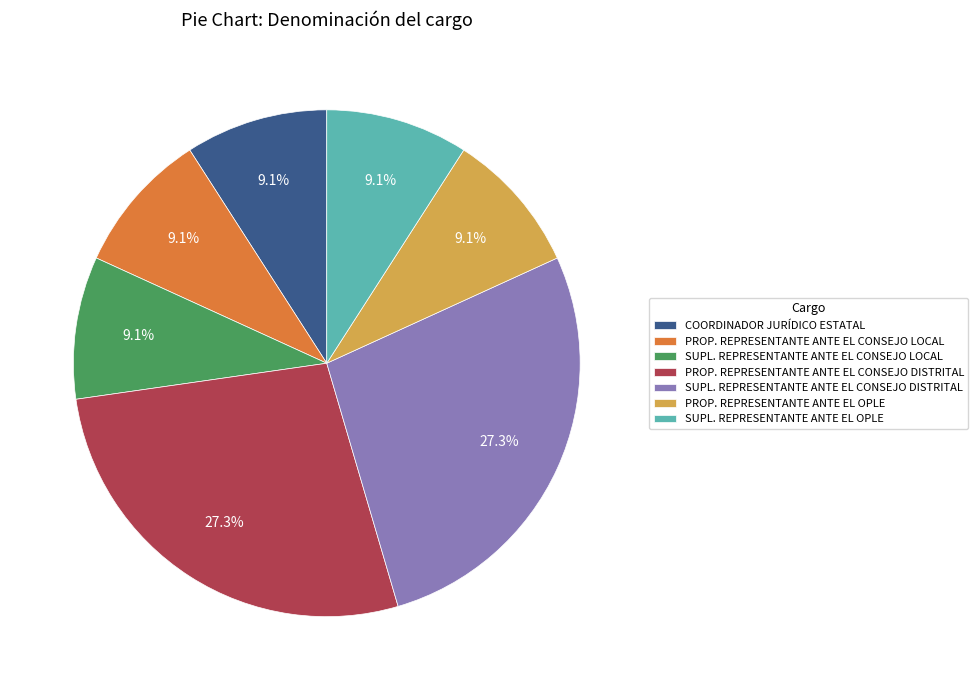

What percentage is the SUPL. REPRESENTANTE ANTE EL OPLE slice, to the nearest percent?

9%